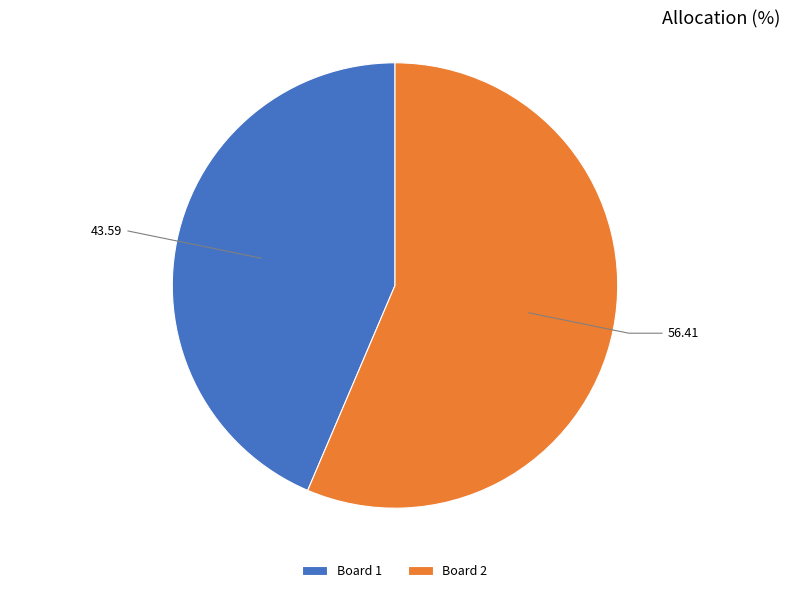

Rank the categories by value from lowest to highest.

Board 1, Board 2